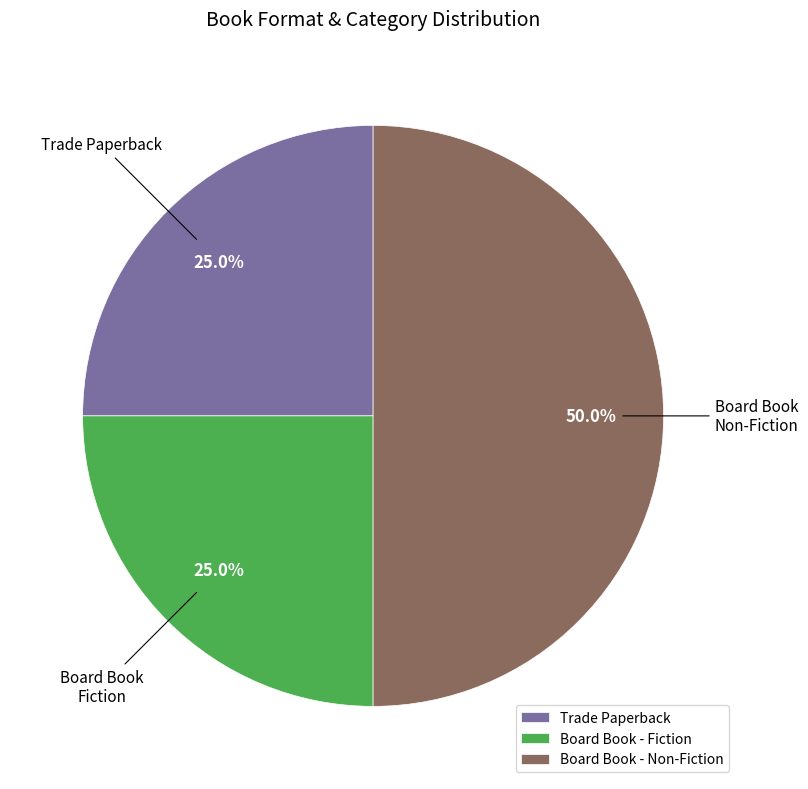

Does Board Book - Fiction account for over 50% of the chart?

No